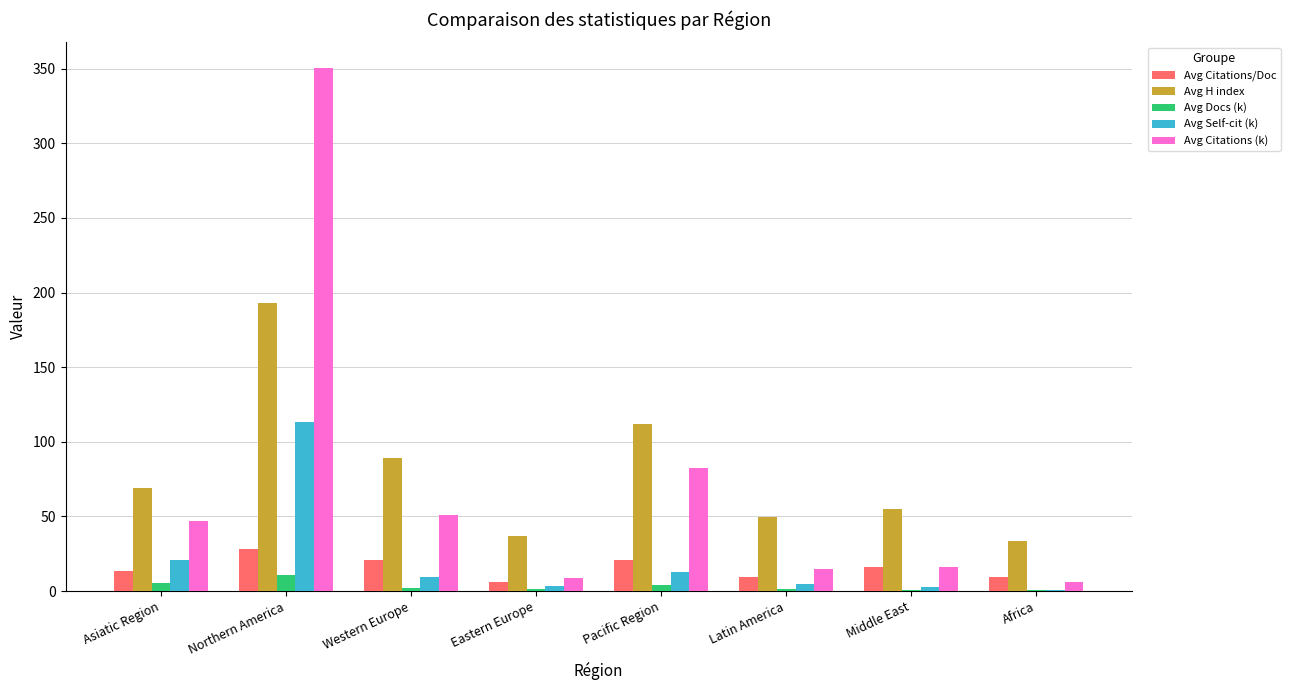

What is the sum of all Avg Citations (k) values?

576.1